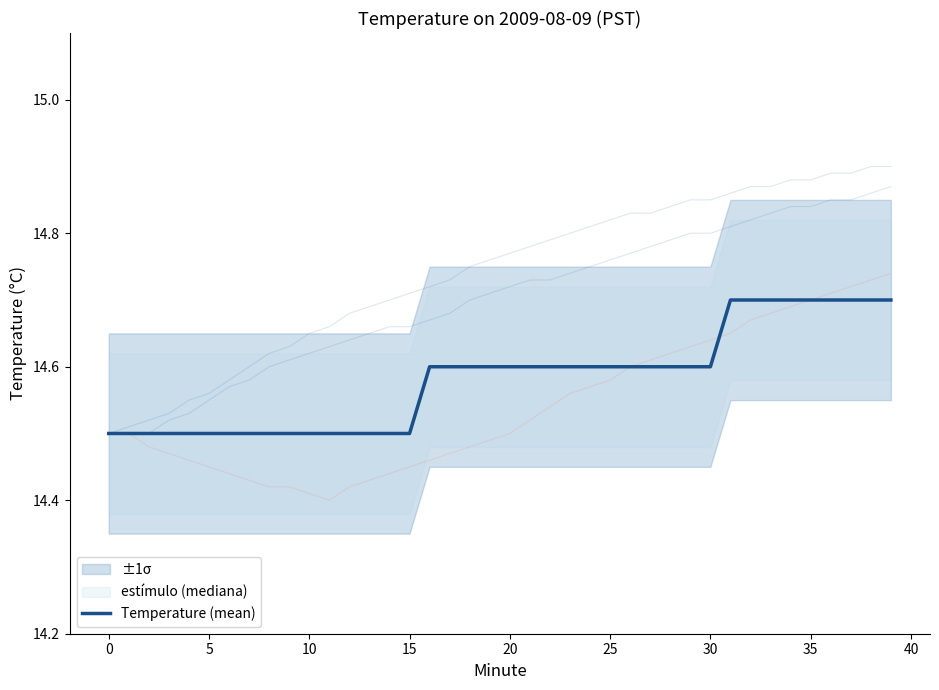

What is the difference between the maximum and minimum values?

0.2